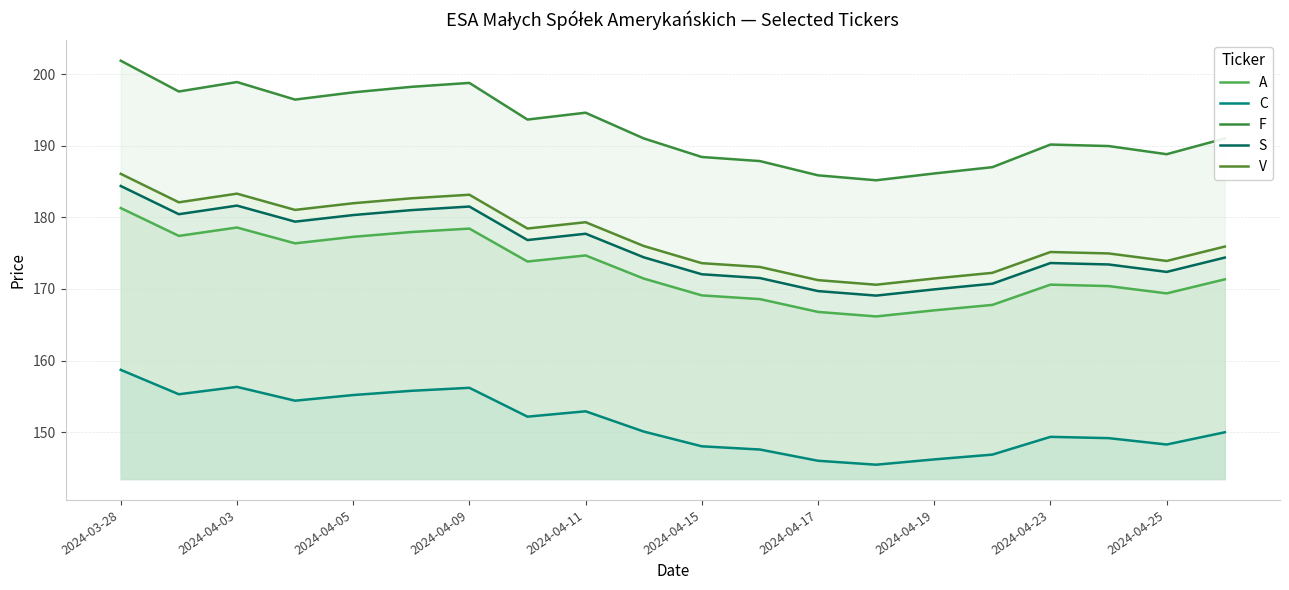

Is it true that S equals 284.8 at 2024-04-17?

False